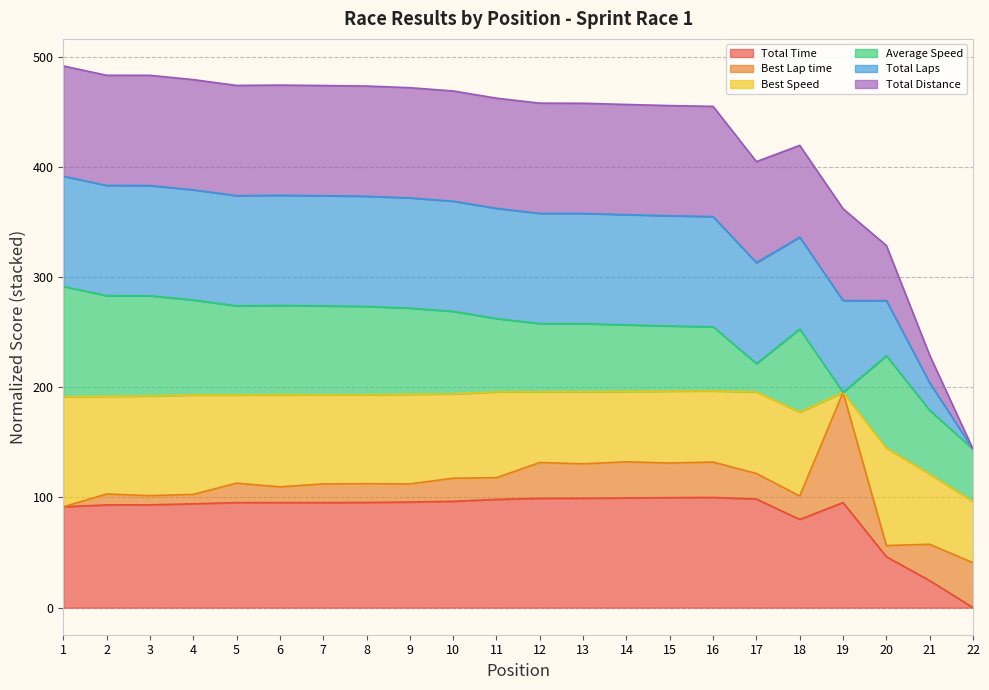

How many data points does each series have?

22